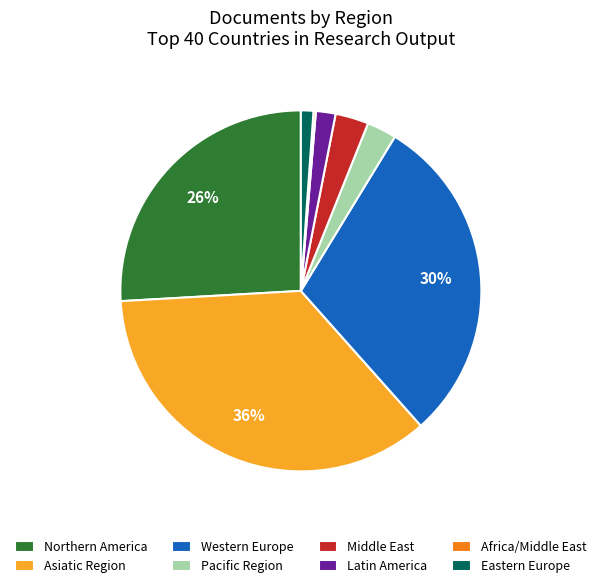

Which category has the biggest portion of the pie?

Asiatic Region